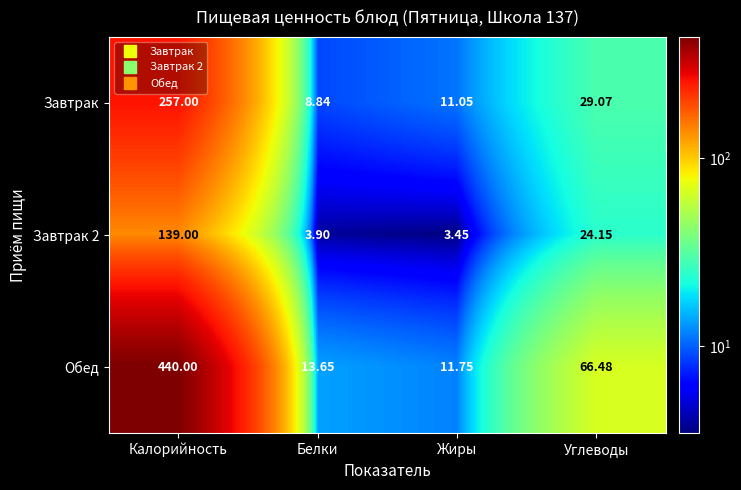

At which category is the sum across all series the highest?

Калорийность